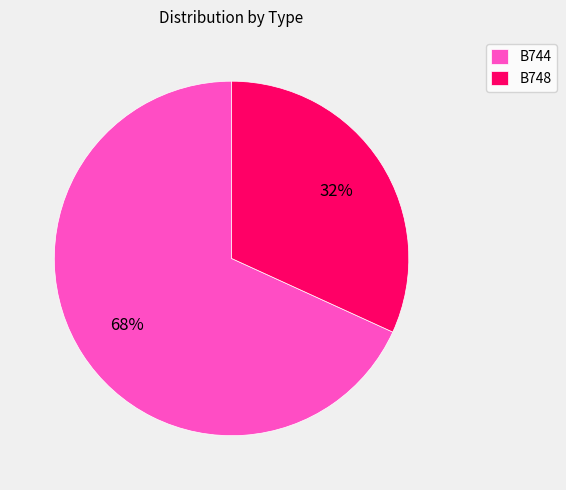

Rank the categories by value from lowest to highest.

B748, B744